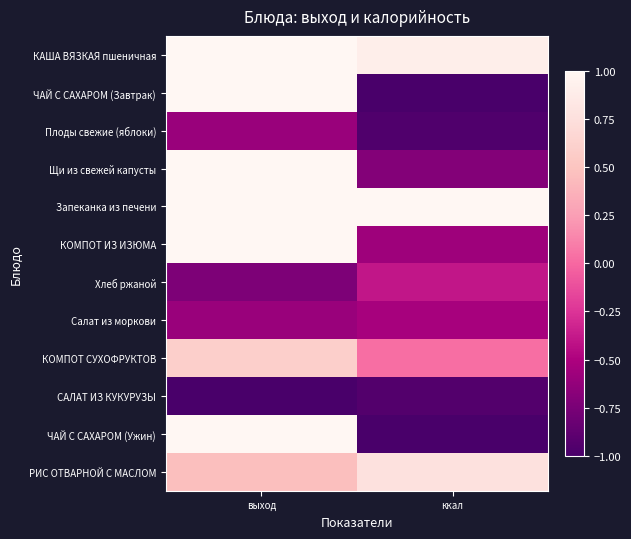

Between выход and ккал, which is larger?

выход